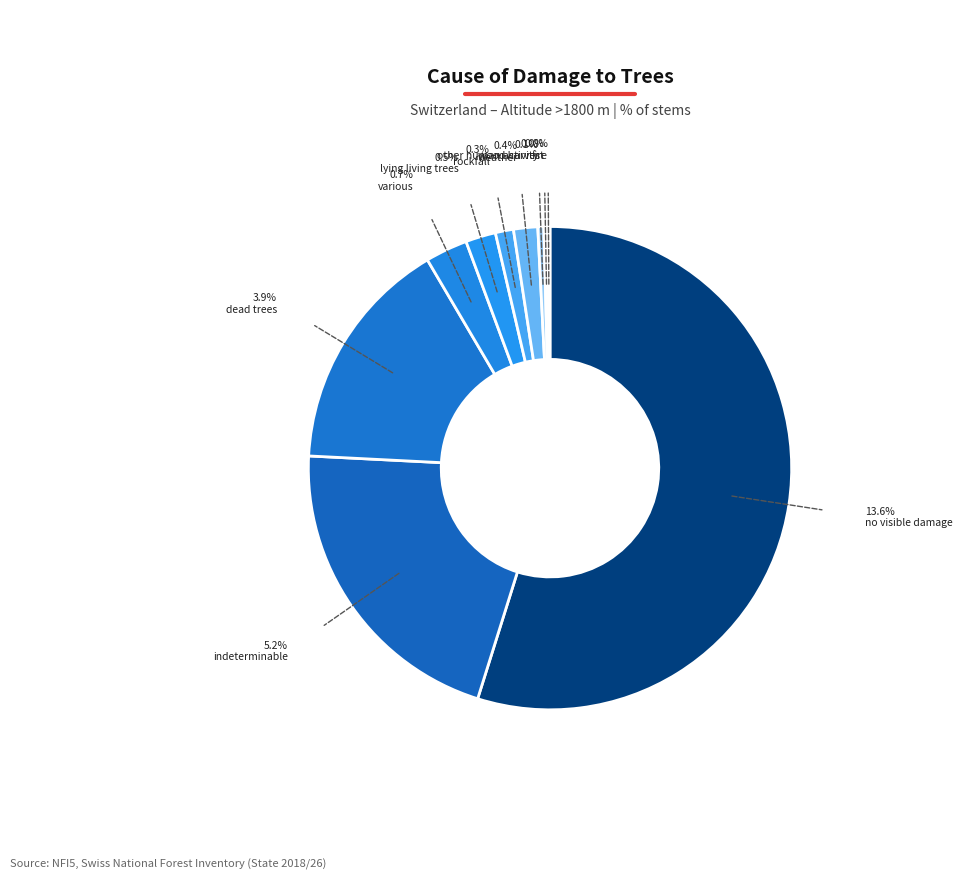

Does any single category account for the majority?

Yes